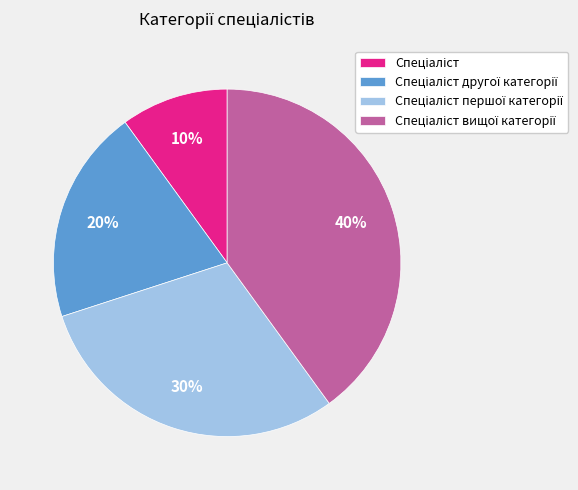

Count the number of slices in the pie.

4